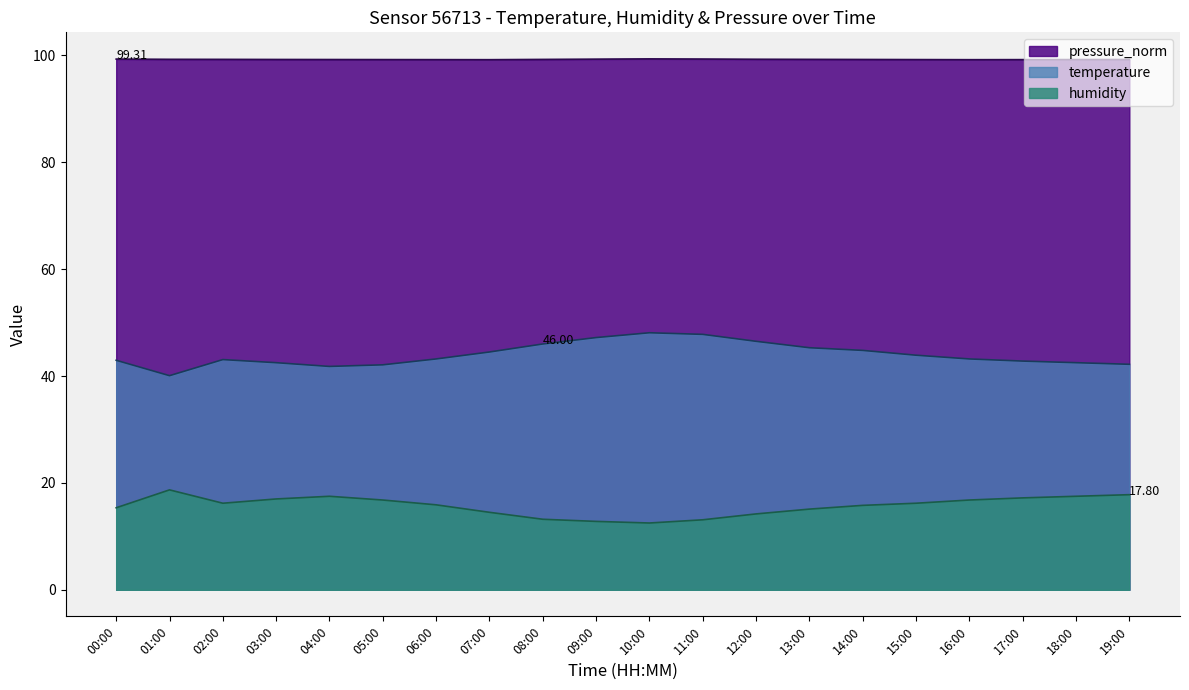

True or false: pressure_norm has more than 2 points higher than both neighbors.

False